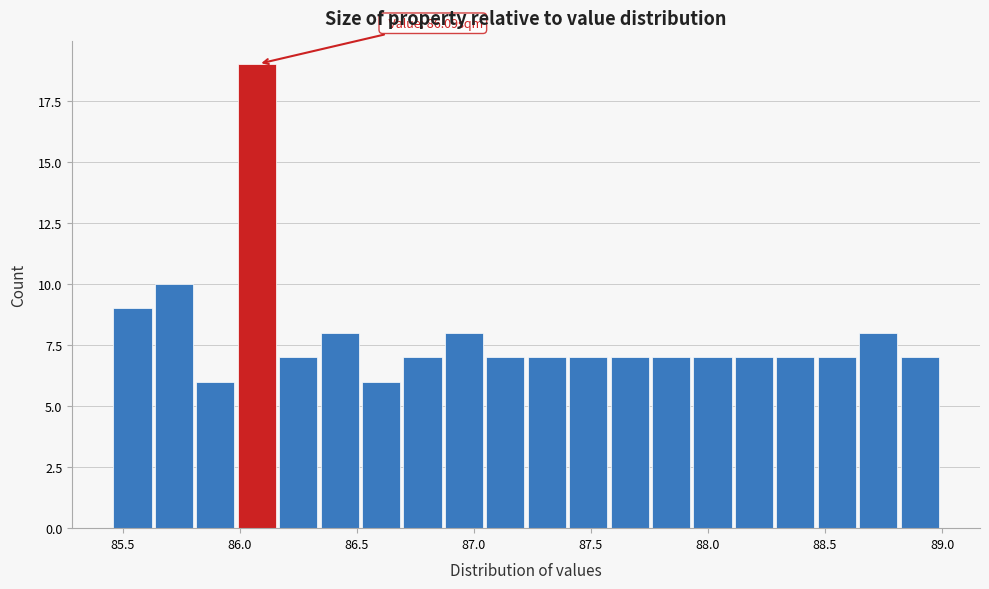

Around what value on the x-axis is the tallest bar? Give the approximate position of its centre, as read against the axis.

86.05